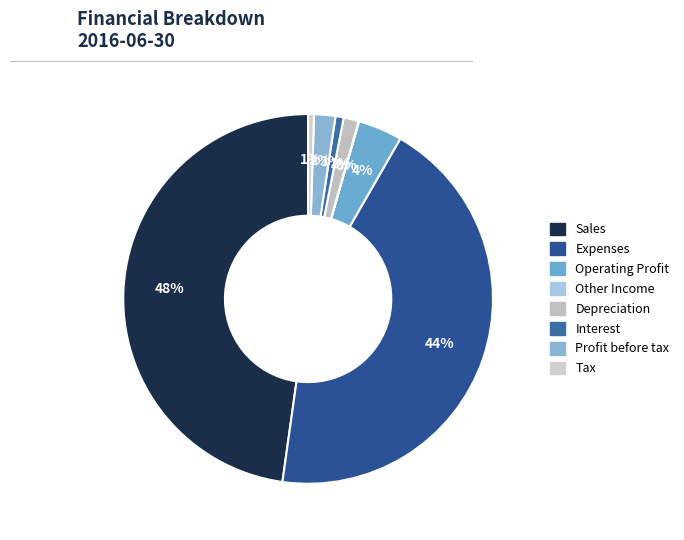

Between Profit before tax and Tax, which is larger?

Profit before tax